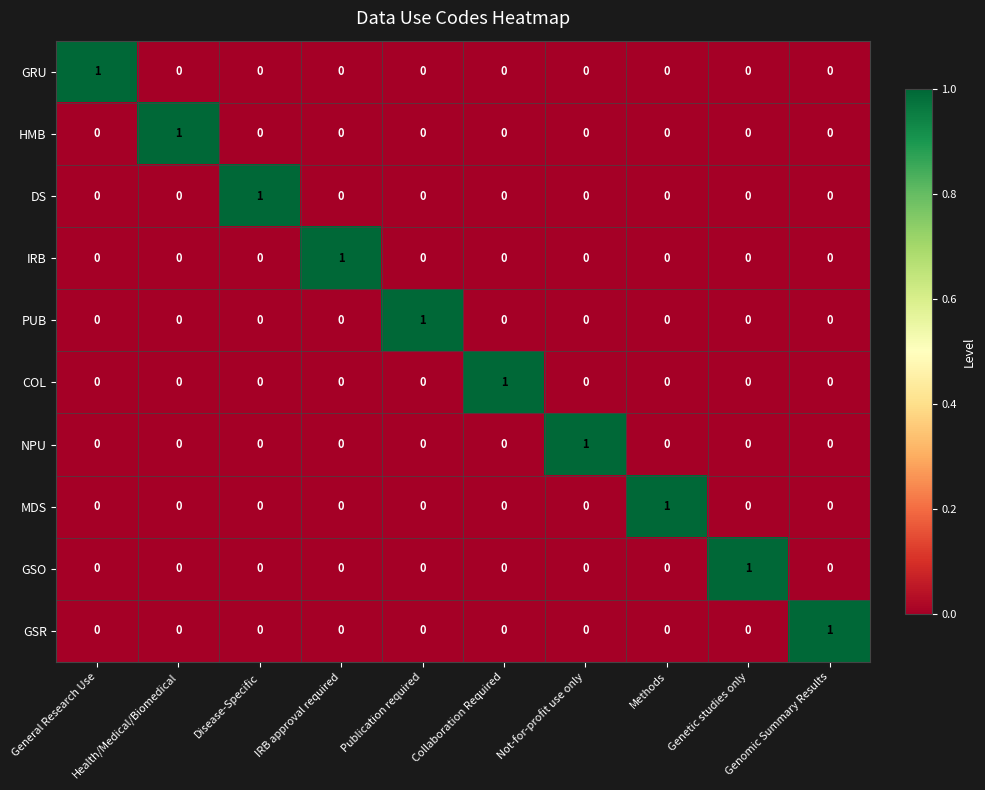

How many distinct data groups are displayed?

10